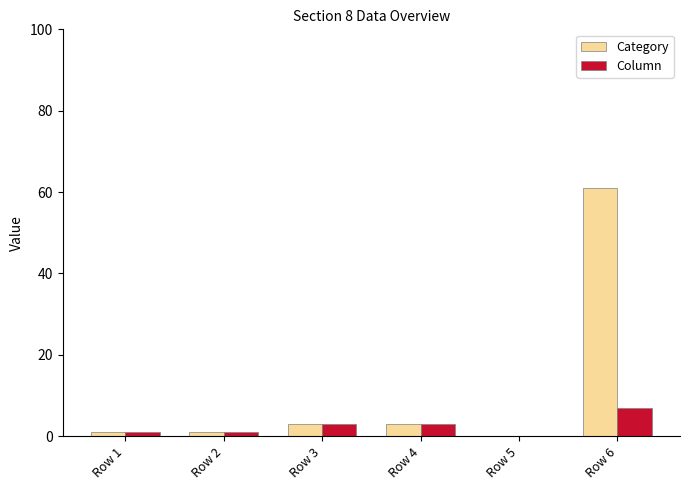

Reading left to right, what are all the values shown in this chart?

Category: Row 1=1	Row 2=1	Row 3=3	Row 4=3	Row 5=0	Row 6=61
Column: Row 1=1	Row 2=1	Row 3=3	Row 4=3	Row 5=0	Row 6=7